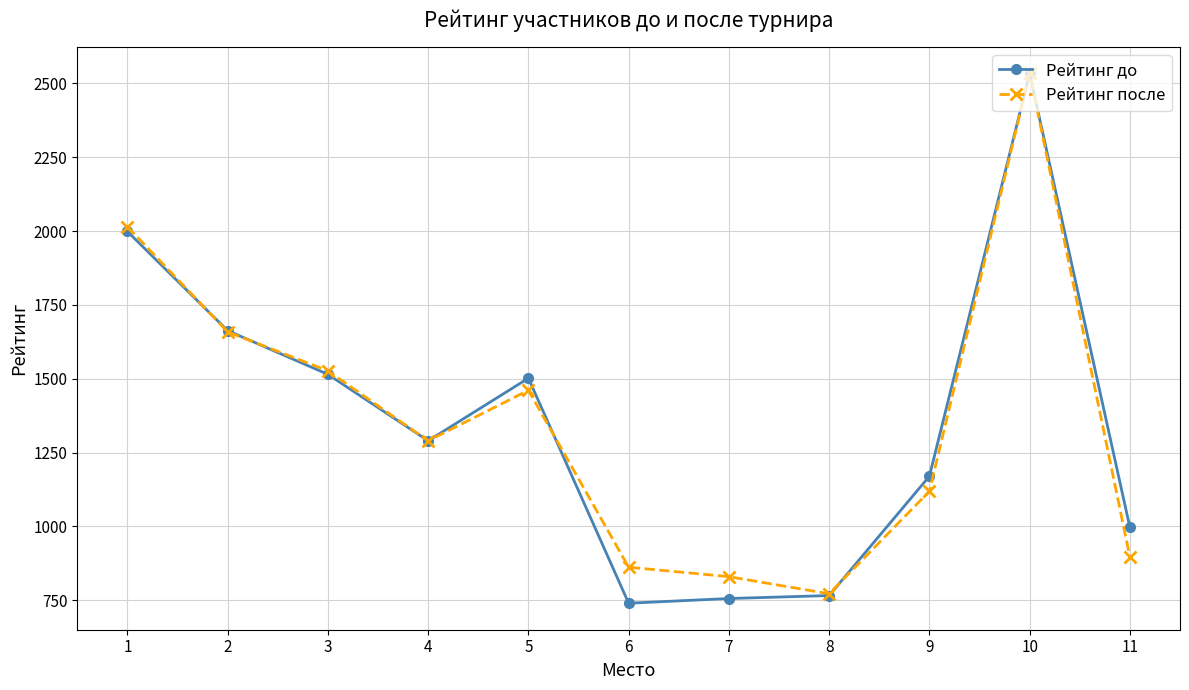

Reading left to right, extract all data points from this chart.

Рейтинг до: 1999	1663	1515	1290	1502	740	756	766	1170	2534	997
Рейтинг после: 2015	1659	1527	1290	1461	862	830	772	1119	2534	897